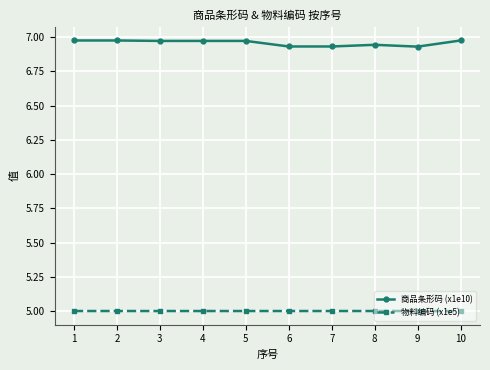

The 物料编码 (x1e5) series shows 5.0 at 8. True or false?

True